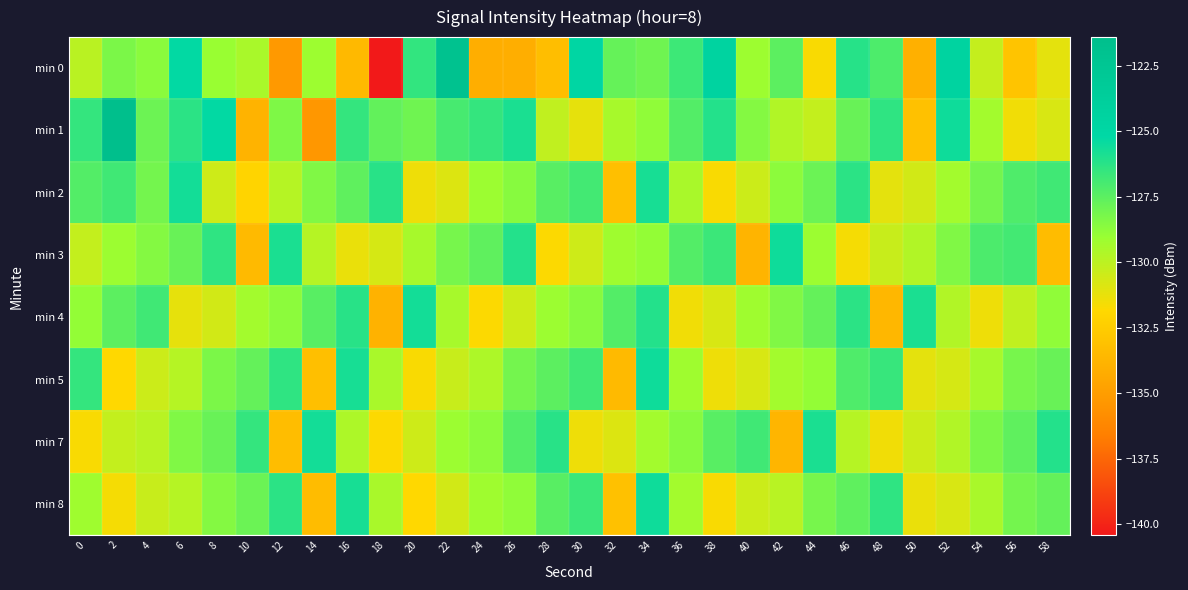

Reading left to right, transcribe all the data shown in this chart.

min 0: 0=-129.9	2=-128.3	4=-128.6	6=-125.3	8=-129.0	10=-129.5	12=-135.2	14=-129.2	16=-133.5	18=-140.4	20=-126.5	22=-121.9	24=-134.1	26=-134.1	28=-133.3	30=-124.9	32=-127.7	34=-128.0	36=-126.7	38=-124.5	40=-129.2	42=-127.5	44=-131.7	46=-126.2	48=-127.2	50=-134.0	52=-124.5	54=-130.2	56=-132.9	58=-131.1
min 1: 0=-126.5	2=-121.4	4=-127.9	6=-126.3	8=-125.3	10=-133.9	12=-128.4	14=-135.3	16=-126.5	18=-127.7	20=-128.0	22=-127.0	24=-126.5	26=-125.9	28=-130.1	30=-131.2	32=-129.4	34=-128.8	36=-127.3	38=-126.1	40=-128.5	42=-129.7	44=-130.2	46=-127.8	48=-126.4	50=-133.1	52=-125.6	54=-129.3	56=-131.5	58=-130.8
min 2: 0=-127.3	2=-126.8	4=-128.1	6=-125.7	8=-130.5	10=-132.1	12=-129.8	14=-128.4	16=-127.6	18=-126.2	20=-131.4	22=-130.9	24=-129.1	26=-128.6	28=-127.4	30=-126.9	32=-133.2	34=-125.8	36=-129.5	38=-131.7	40=-130.4	42=-128.7	44=-127.9	46=-126.3	48=-131.1	50=-130.6	52=-129.3	54=-128.1	56=-127.2	58=-126.8
min 3: 0=-130.2	2=-129.1	4=-128.5	6=-127.8	8=-126.4	10=-133.5	12=-125.9	14=-129.8	16=-131.3	18=-130.7	20=-129.4	22=-128.2	24=-127.6	26=-126.1	28=-131.8	30=-130.5	32=-129.2	34=-128.9	36=-127.3	38=-126.7	40=-133.8	42=-125.6	44=-129.1	46=-131.6	48=-130.3	50=-129.7	52=-128.4	54=-127.1	56=-126.9	58=-133.4
min 4: 0=-128.9	2=-127.5	4=-126.8	6=-131.2	8=-130.6	10=-129.3	12=-128.7	14=-127.4	16=-126.2	18=-133.9	20=-125.7	22=-129.4	24=-131.8	26=-130.5	28=-129.1	30=-128.6	32=-127.3	34=-126.1	36=-131.5	38=-130.8	40=-129.2	42=-128.4	44=-127.7	46=-126.3	48=-133.6	50=-125.9	52=-129.7	54=-131.4	56=-130.1	58=-128.8
min 5: 0=-126.5	2=-131.9	4=-130.4	6=-129.8	8=-128.3	10=-127.7	12=-126.4	14=-133.2	16=-125.8	18=-129.5	20=-131.7	22=-130.3	24=-129.6	26=-128.1	28=-127.5	30=-126.8	32=-133.5	34=-125.6	36=-129.2	38=-131.4	40=-130.8	42=-129.3	44=-128.9	46=-127.2	48=-126.6	50=-131.1	52=-130.7	54=-129.4	56=-128.2	58=-127.8
min 7: 0=-131.7	2=-130.2	4=-129.9	6=-128.4	8=-127.8	10=-126.5	12=-133.3	14=-125.7	16=-129.6	18=-131.8	20=-130.5	22=-129.1	24=-128.7	26=-127.3	28=-126.2	30=-131.4	32=-130.9	34=-129.3	36=-128.6	38=-127.4	40=-126.8	42=-133.7	44=-125.9	46=-129.8	48=-131.5	50=-130.4	52=-129.7	54=-128.3	56=-127.6	58=-126.1
min 8: 0=-129.2	2=-131.6	4=-130.3	6=-129.8	8=-128.5	10=-127.9	12=-126.3	14=-133.4	16=-125.8	18=-129.5	20=-131.9	22=-130.6	24=-129.2	26=-128.8	28=-127.4	30=-126.7	32=-133.1	34=-125.6	36=-129.3	38=-131.7	40=-130.4	42=-129.9	44=-128.2	46=-127.6	48=-126.4	50=-131.3	52=-130.8	54=-129.5	56=-128.1	58=-127.7